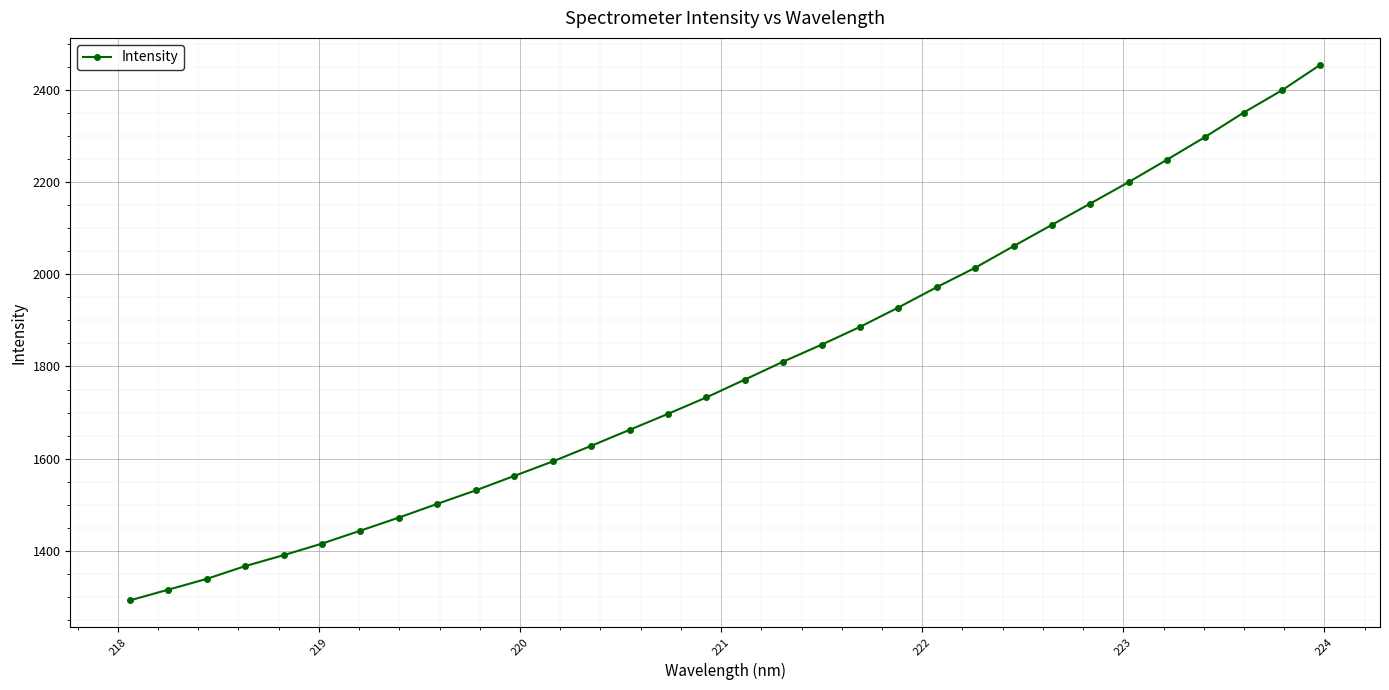

What is the difference between the maximum and minimum values?

1162.0